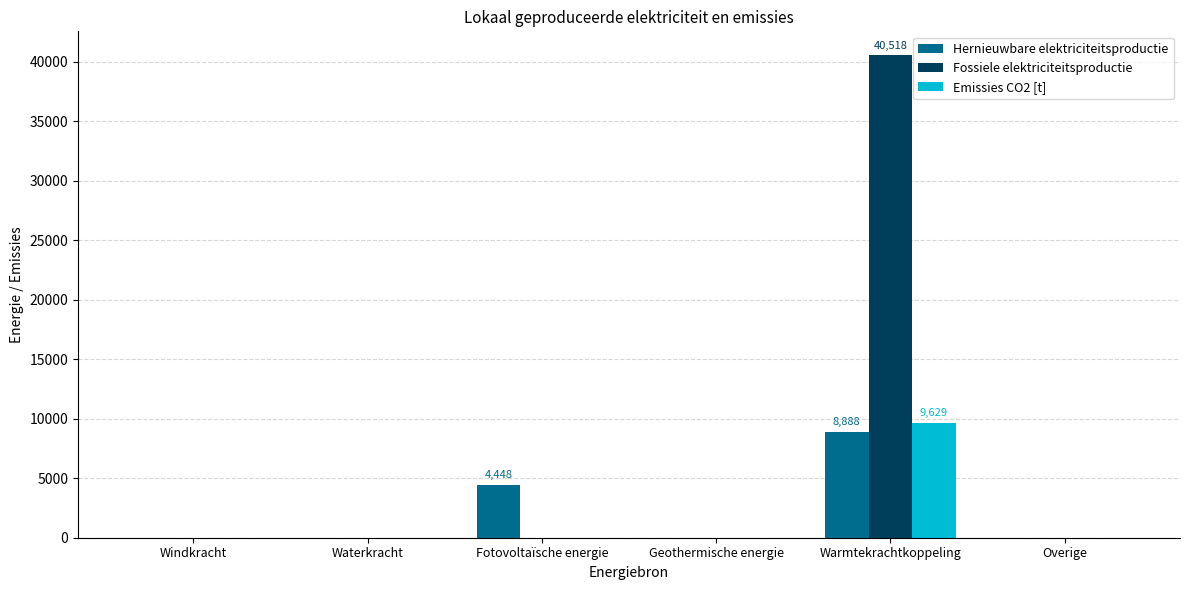

How many values in the Emissies CO2 [t] series exceed 0?

1